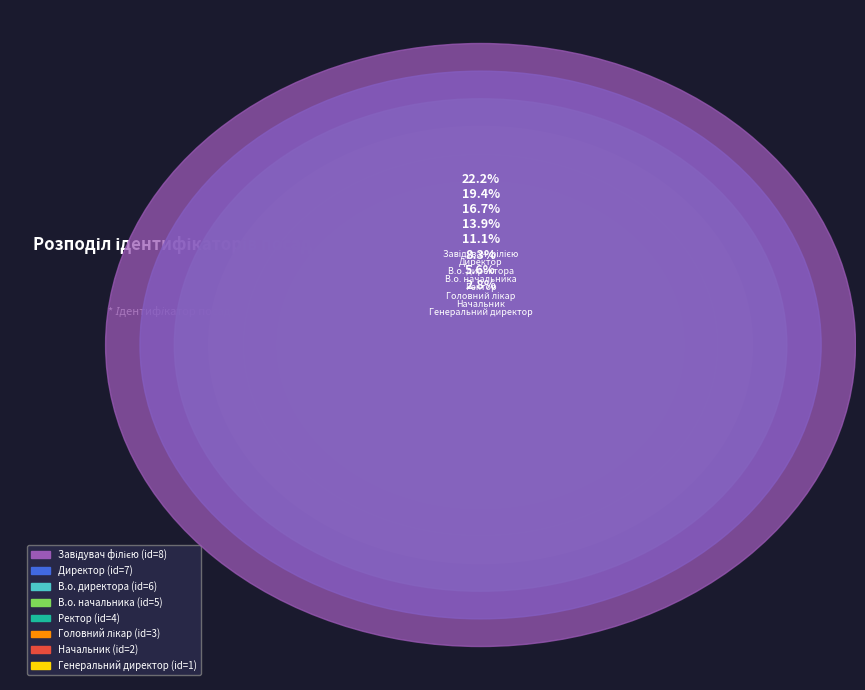

How many slices are in this pie chart?

8